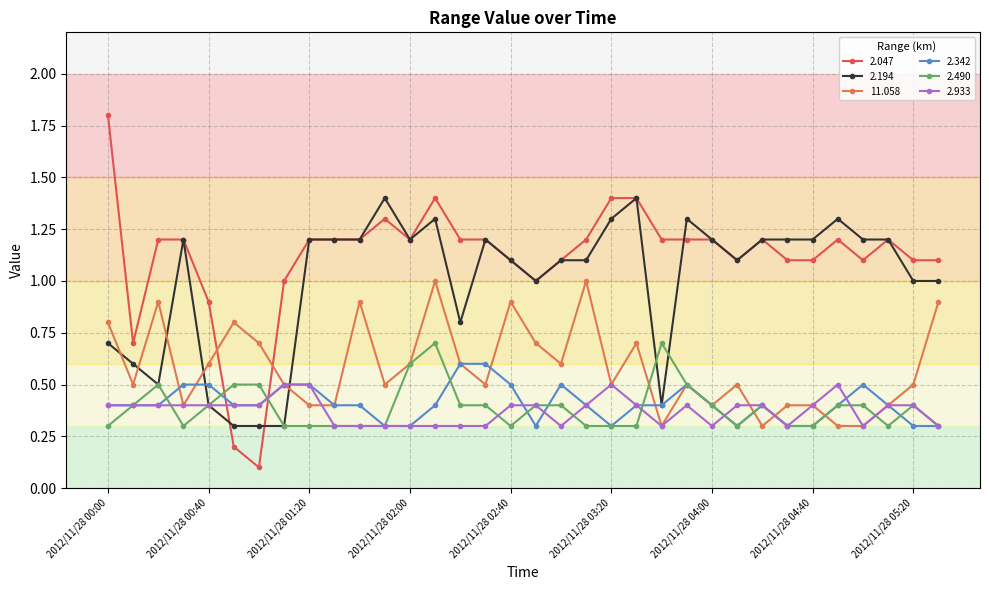

How many series are shown in this chart?

6